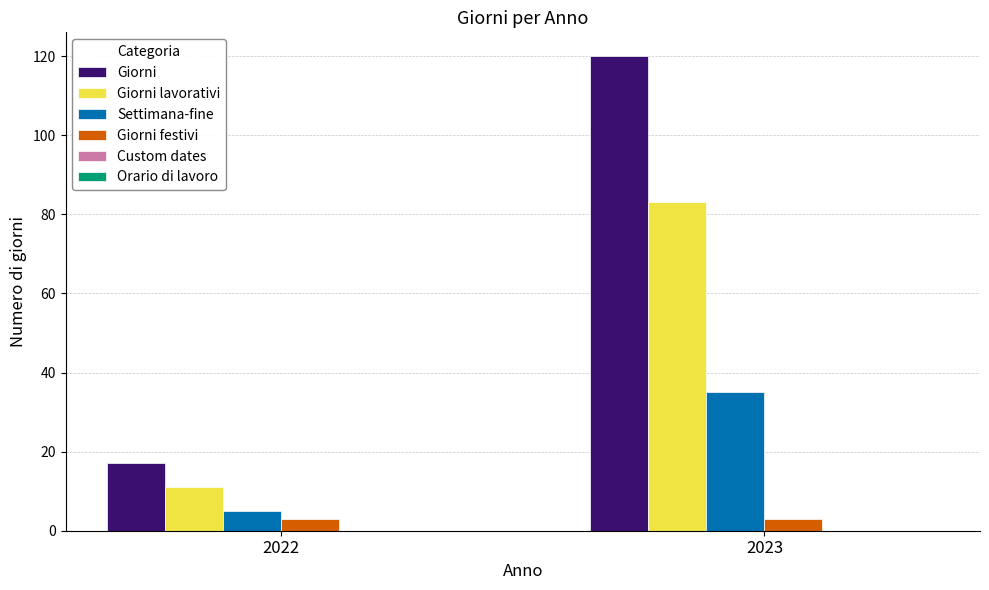

Count the Giorni lavorativi values in the range 11 to 83.

2